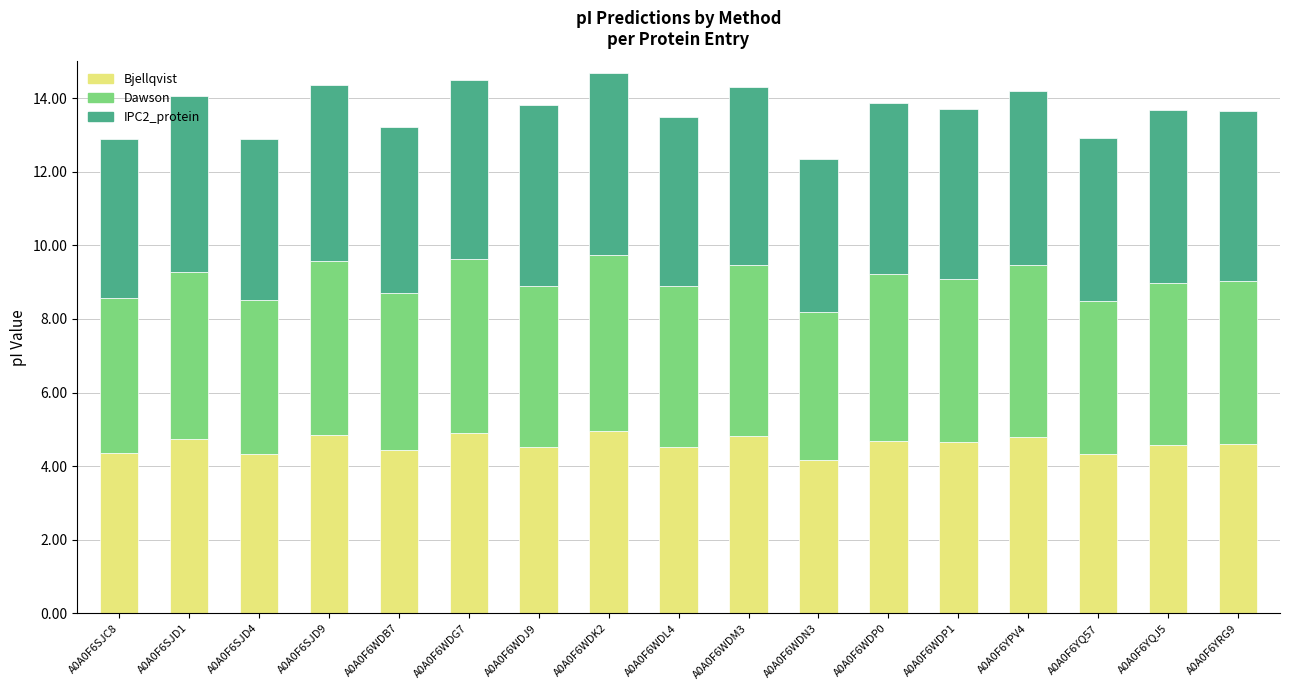

What is the total value across all series at A0A0F6WDK2?

14.7